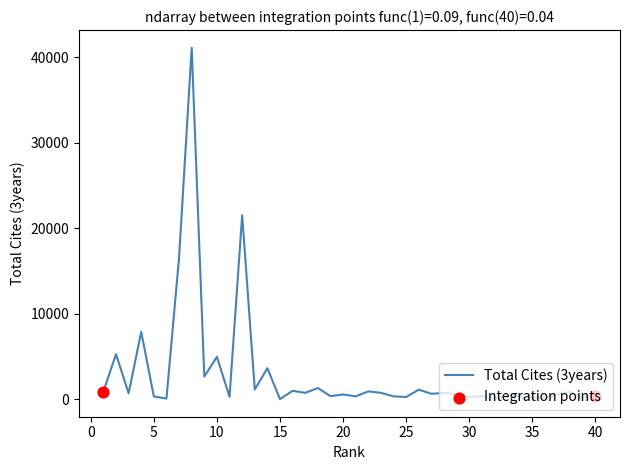

What is the difference between the maximum and minimum values?

41134